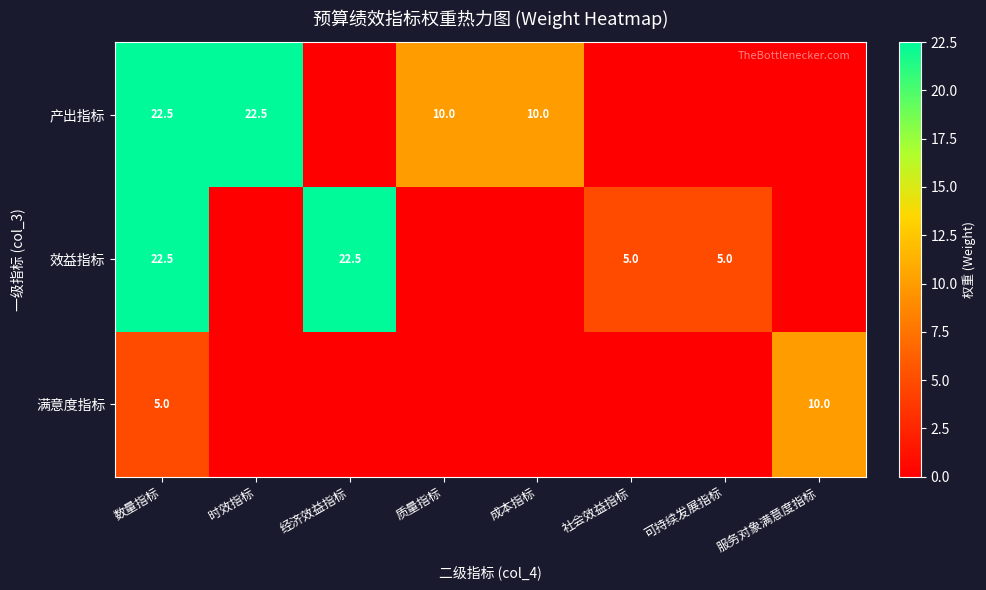

At how many categories does at least one series exceed 10?

3